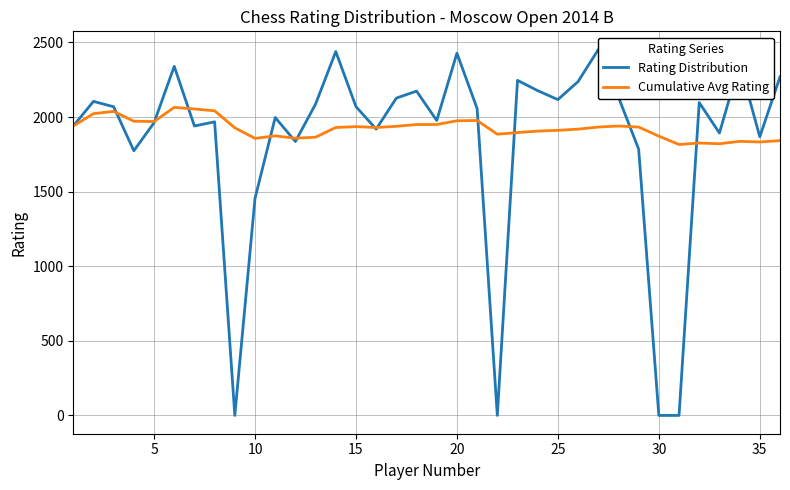

List the series in order of their peak value, lowest first.

Cumulative Avg Rating, Rating Distribution